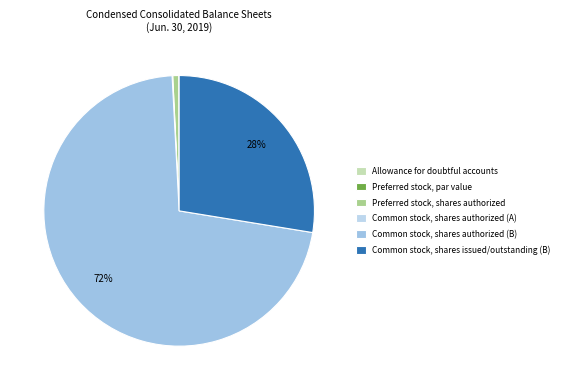

To the nearest percent, what is the combined percentage of Preferred stock, shares authorized and Preferred stock, par value?

1%